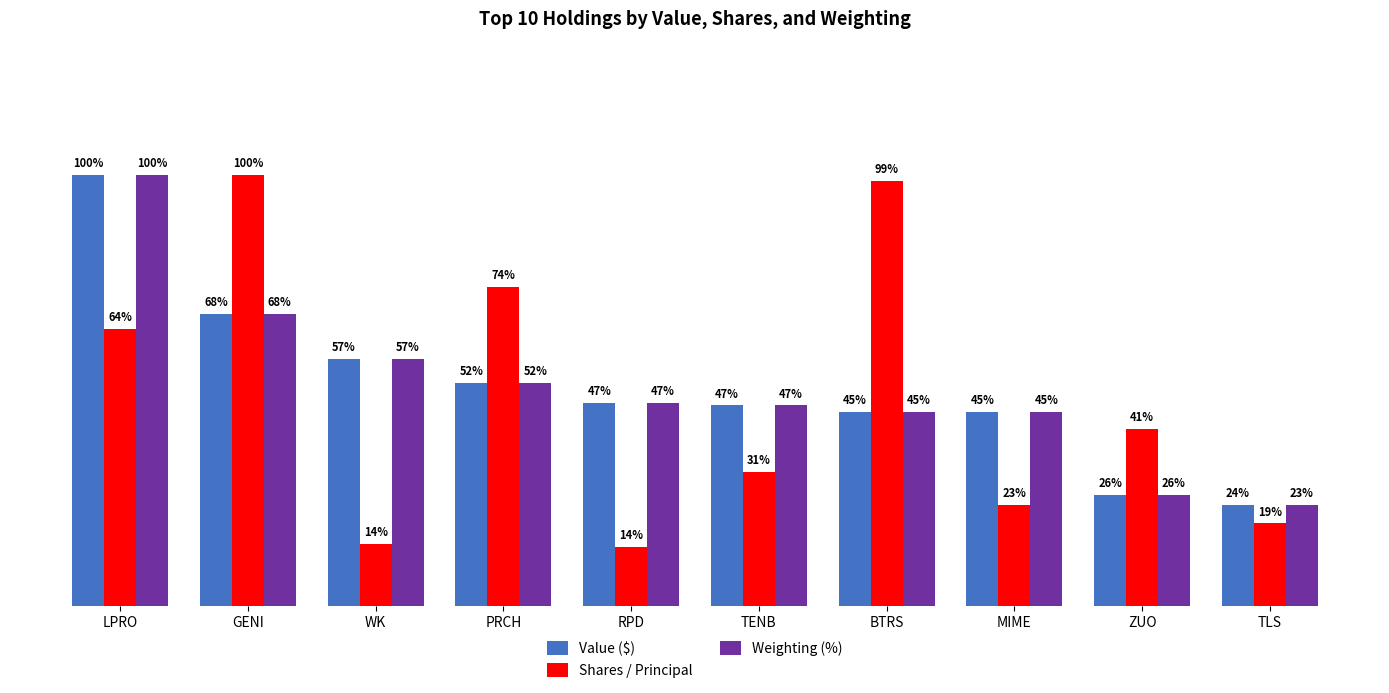

At which label does Weighting (%) first exceed 47?

LPRO